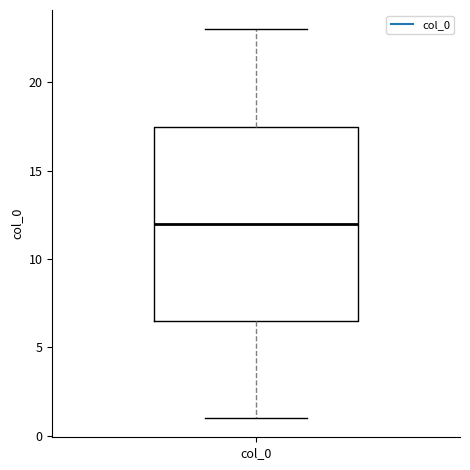

Transcribe this box plot: give where the median line is, the range the box spans, and where the two whiskers end, as read against the y-axis. The values are not printed on the chart, so give them approximately, as read against the axis.

median 12.0, box 6.5 to 17.5, whiskers 1.0 to 23.0